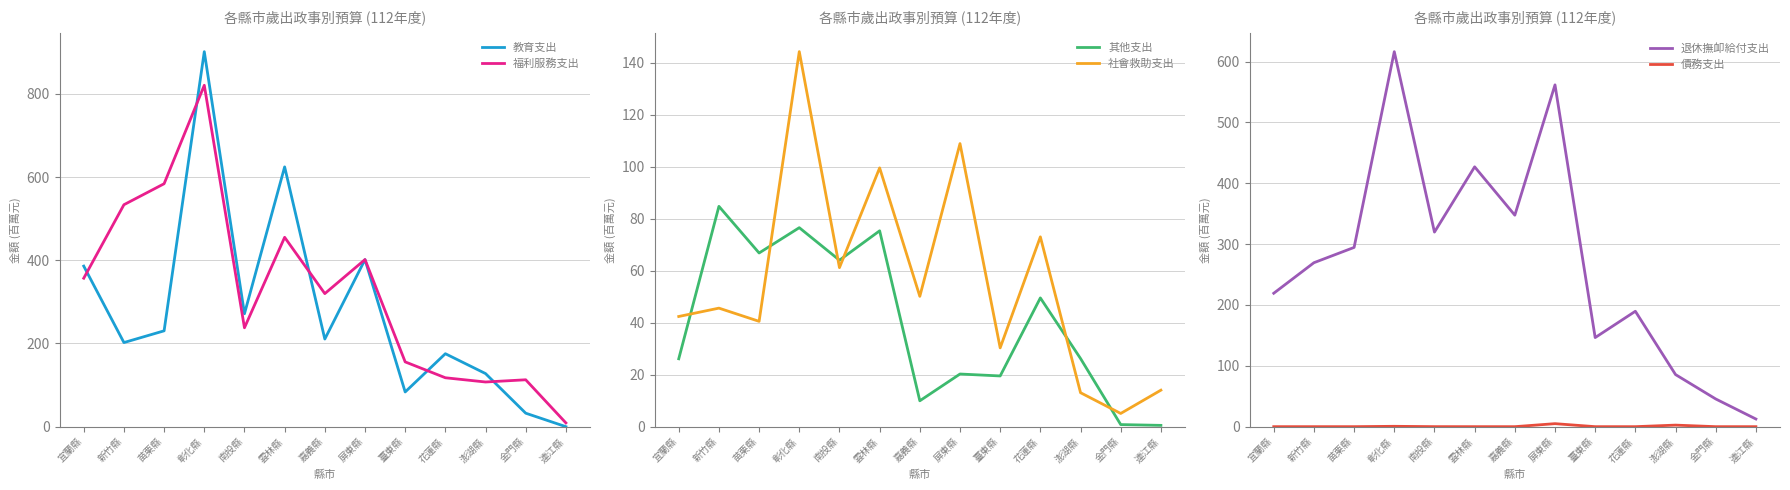

What is the difference between the highest and lowest values at 屏東縣?

556.7